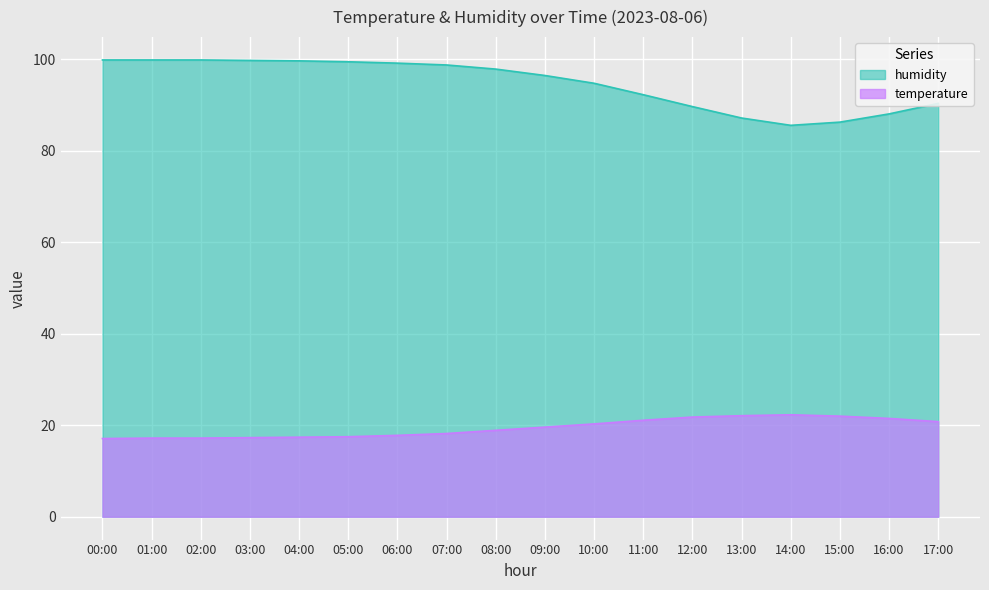

What is the value of the humidity point at the 2nd from the left?

99.9